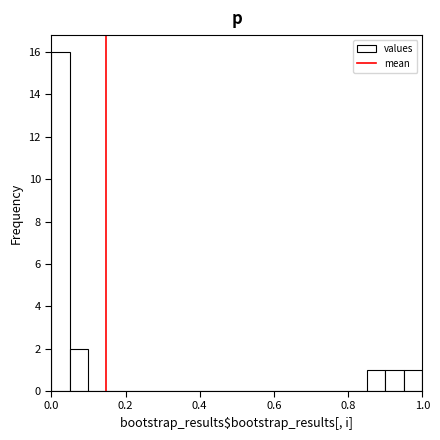

Read against the x-axis, roughly where is the centre of the tallest bar?

0.02